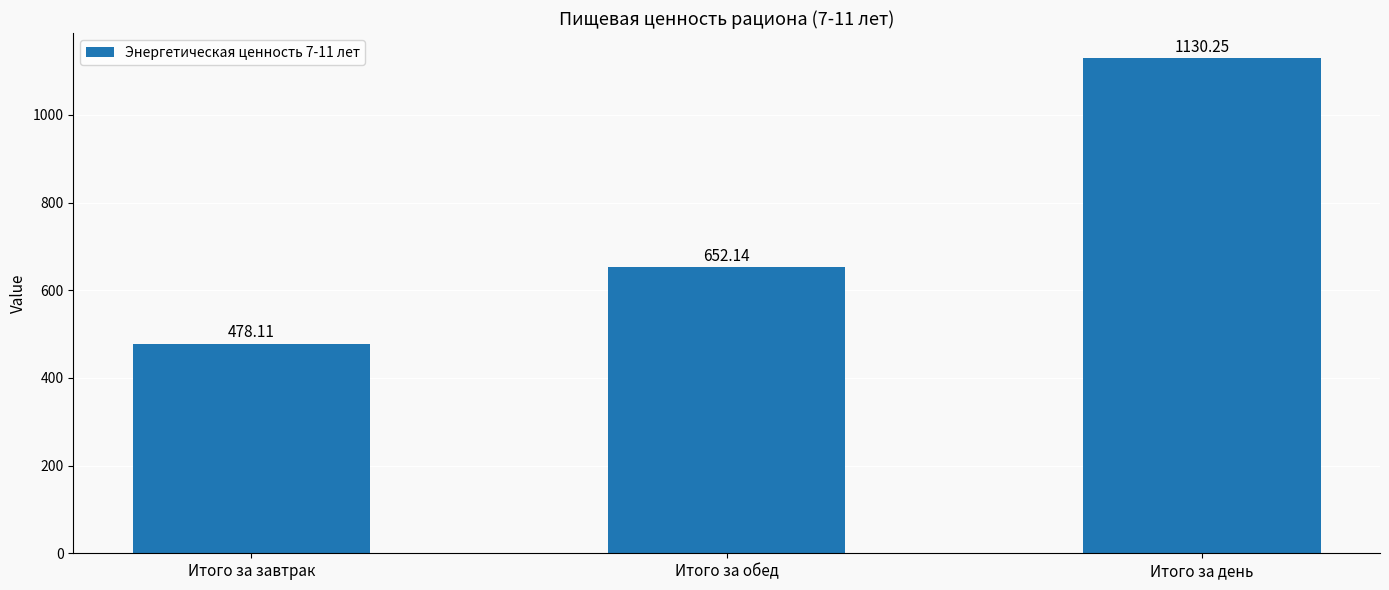

What is the label of the 3rd bar from the left?

Итого за день